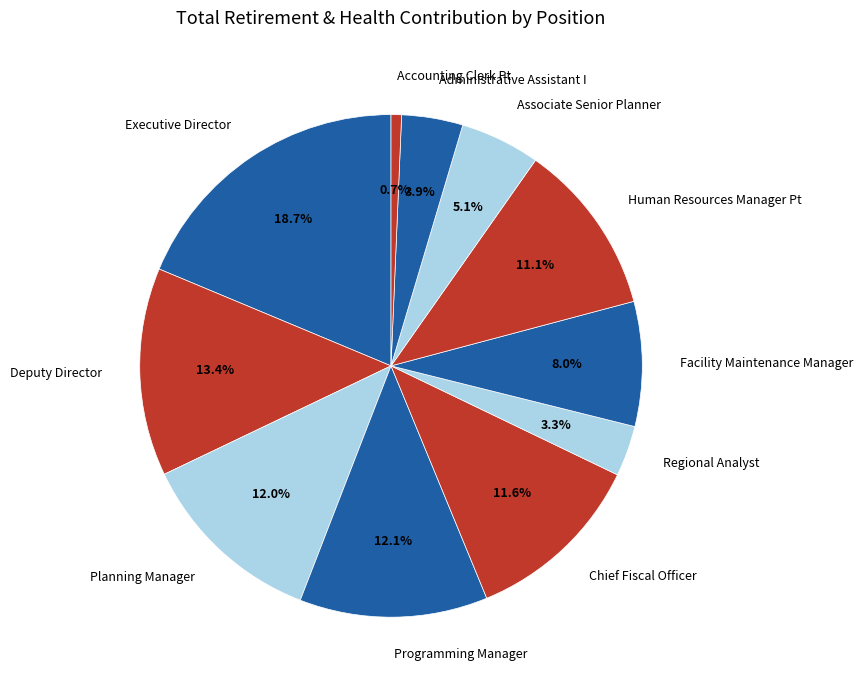

The Accounting Clerk Pt slice represents 1% of the pie. True or false?

True